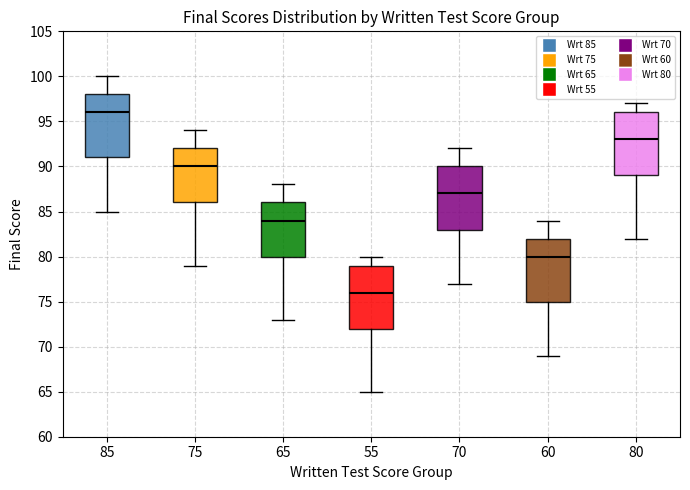

Reading left to right, read every box against the y-axis: the position of its median line, the range the box covers, and the ends of its whiskers. The values are not printed on the chart, so give them approximately, as read against the axis.

85: median 96, box 91 to 98, whiskers 85 to 100
75: median 90, box 86 to 92, whiskers 79 to 94
65: median 84, box 80 to 86, whiskers 73 to 88
55: median 76, box 72 to 79, whiskers 65 to 80
70: median 87, box 83 to 90, whiskers 77 to 92
60: median 80, box 75 to 82, whiskers 69 to 84
80: median 93, box 89 to 96, whiskers 82 to 97